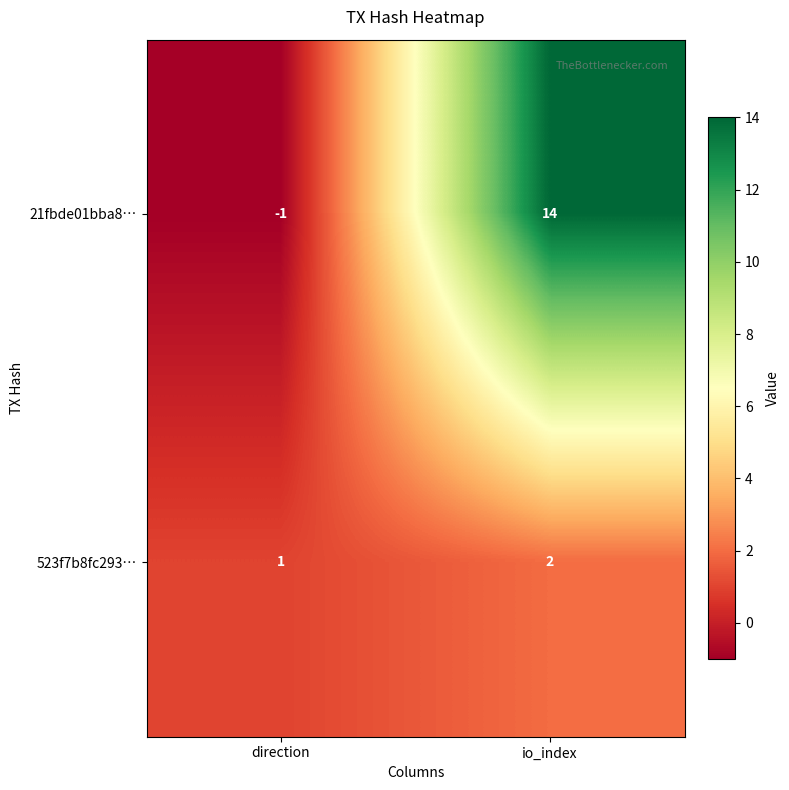

What is the greatest value displayed?

14